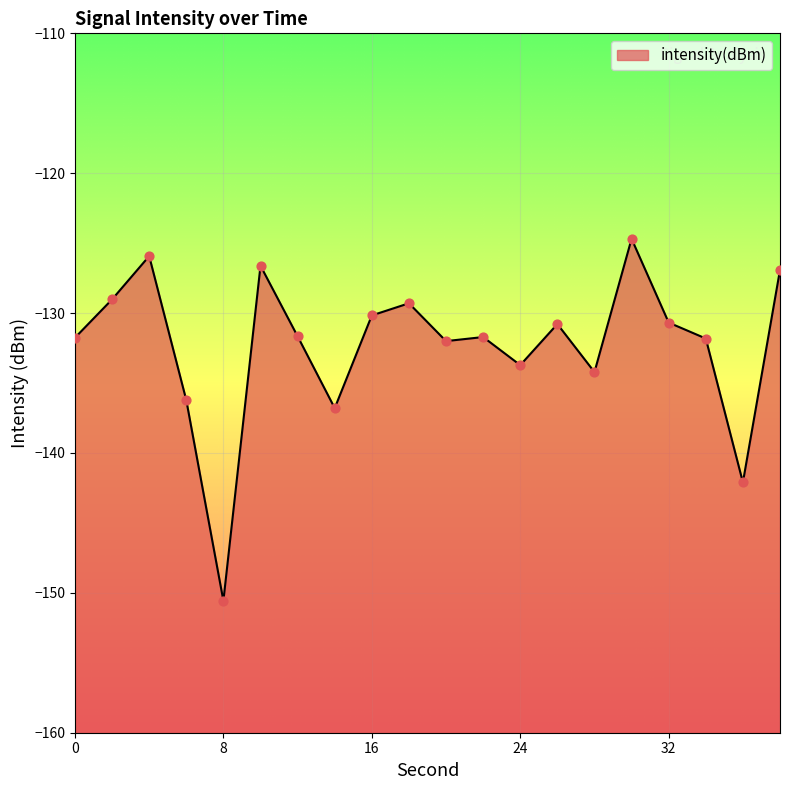

Which has a higher value, 30 or 2?

30